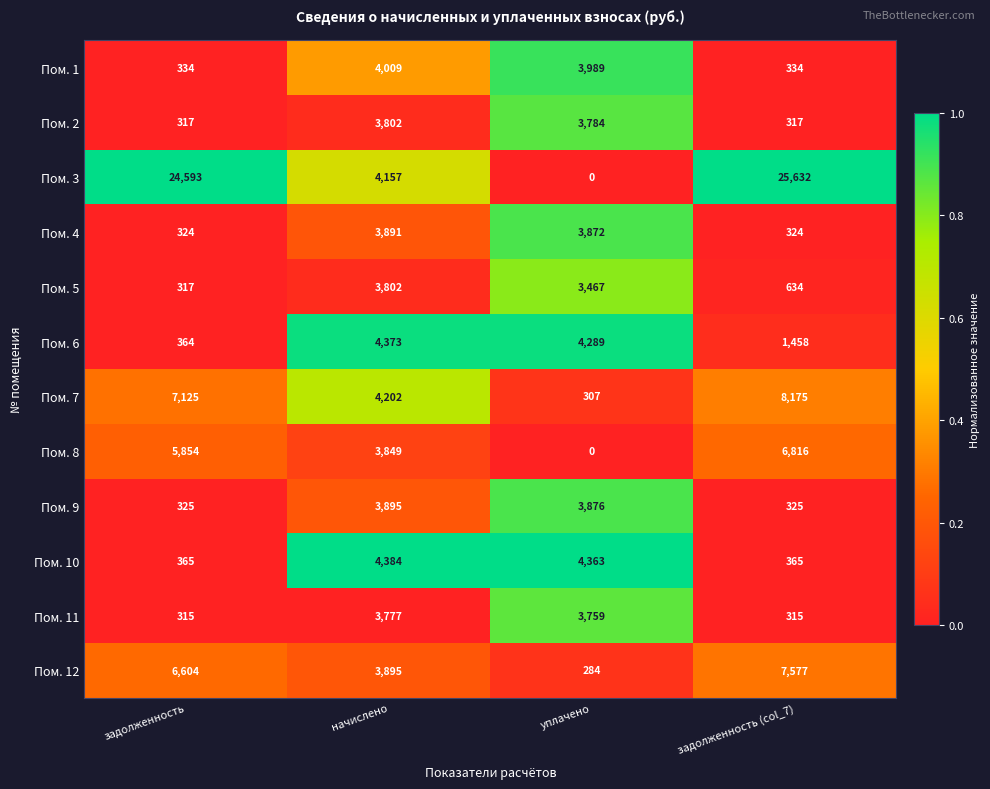

The Пом. 6 series shows 76 at задолженность. True or false?

False